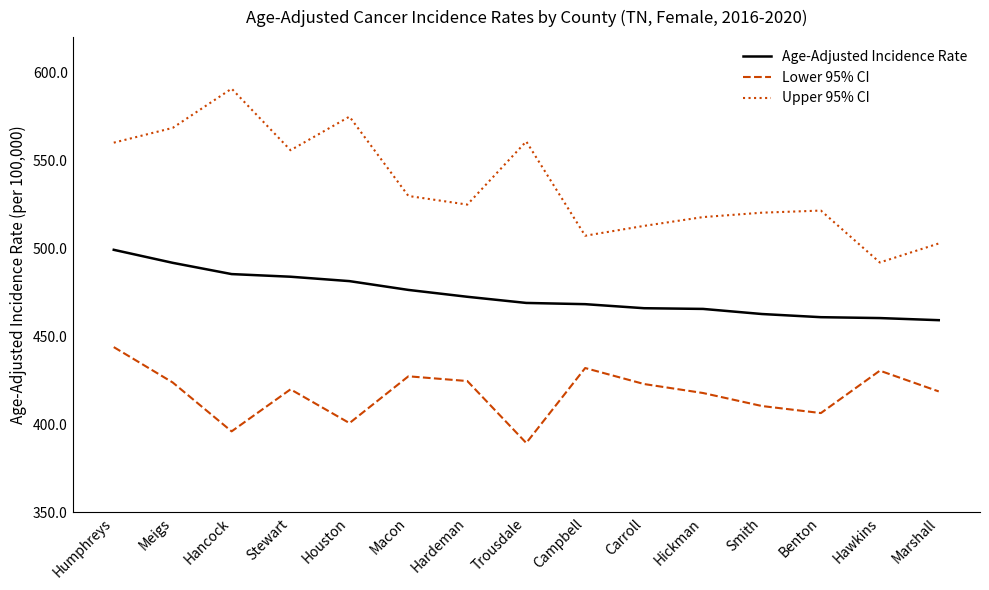

True or false: Lower 95% CI and Upper 95% CI intersect in this chart.

False